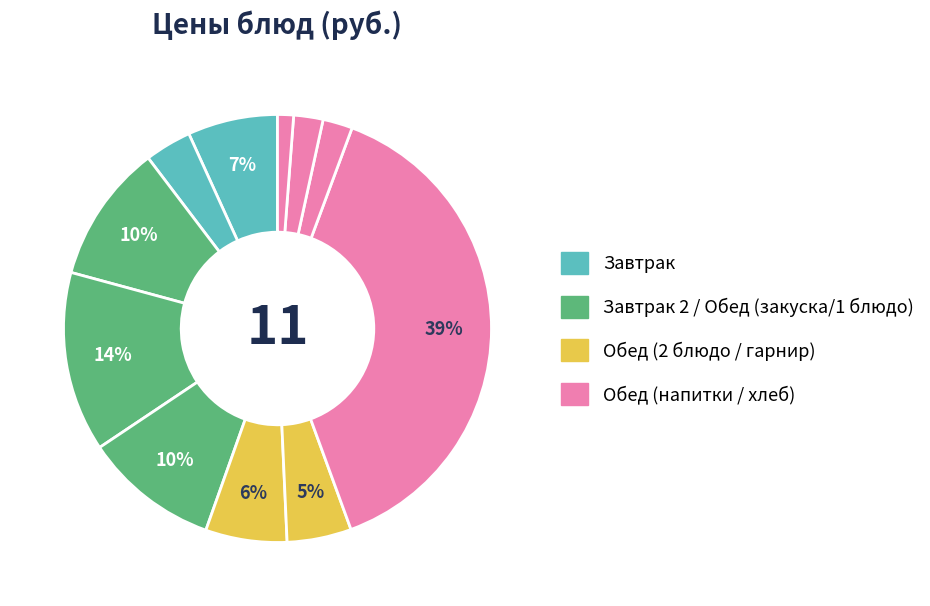

Count the number of slices in the pie.

11